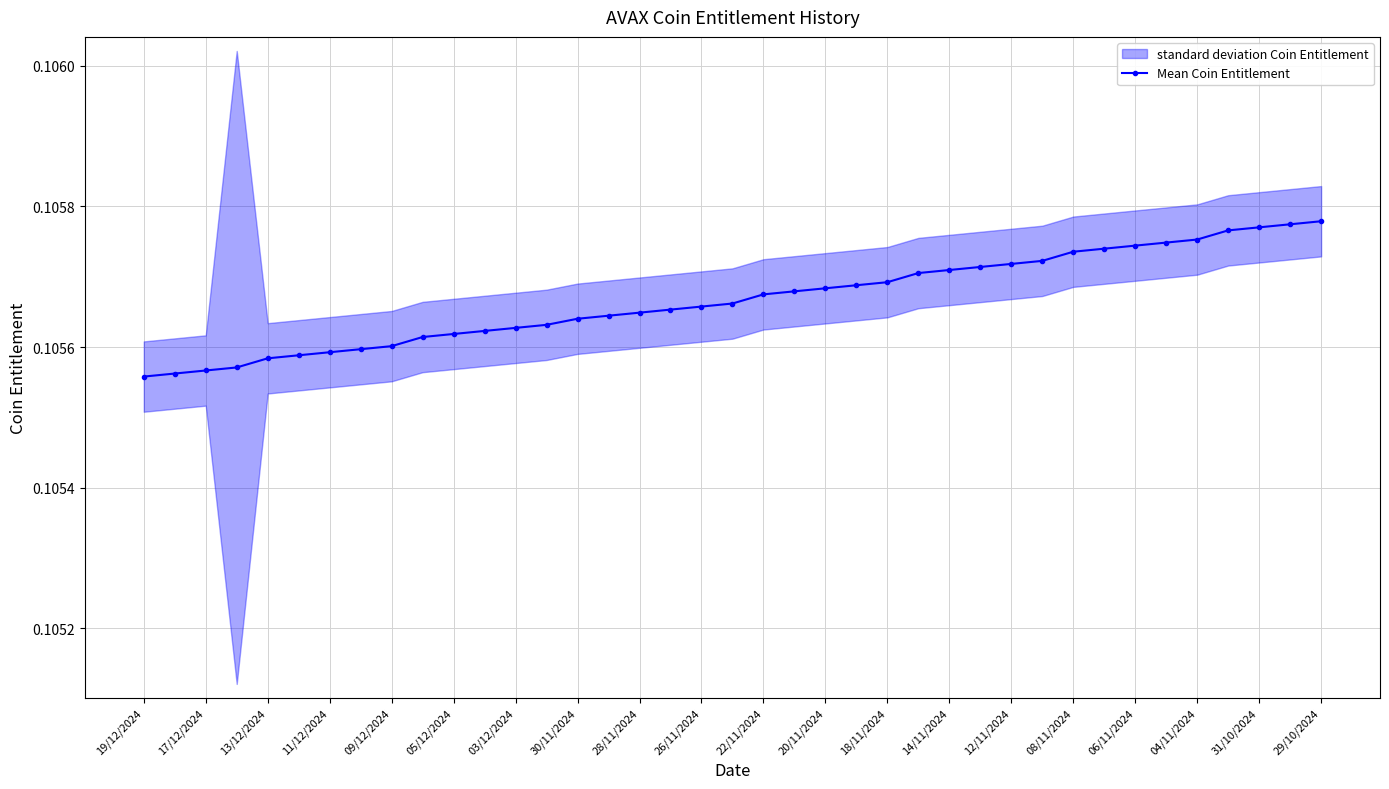

The value of Mean Coin Entitlement at 08/11/2024 is 0.0. True or false?

False